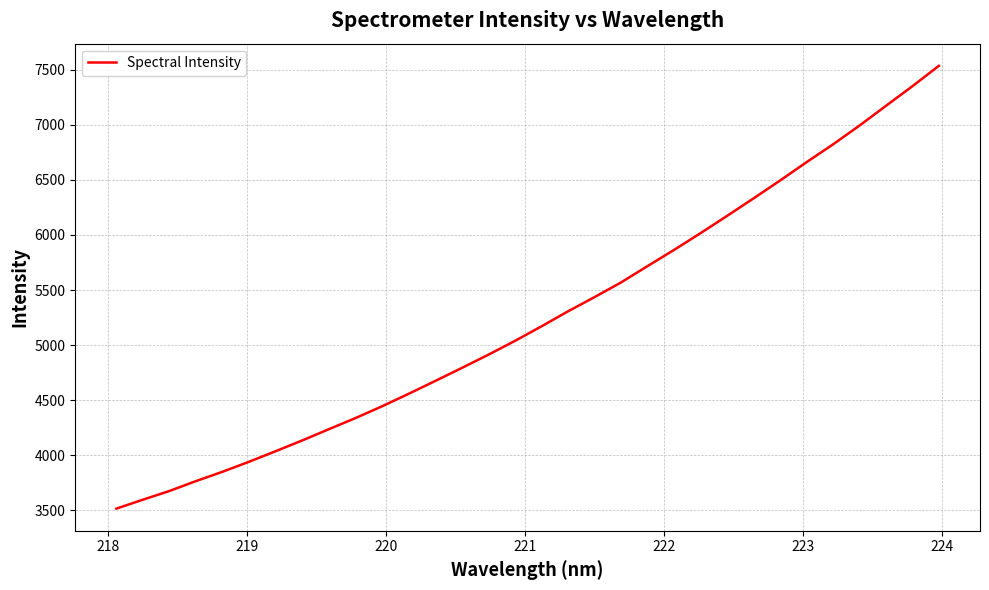

What is the minimum value shown in the chart?

3516.9